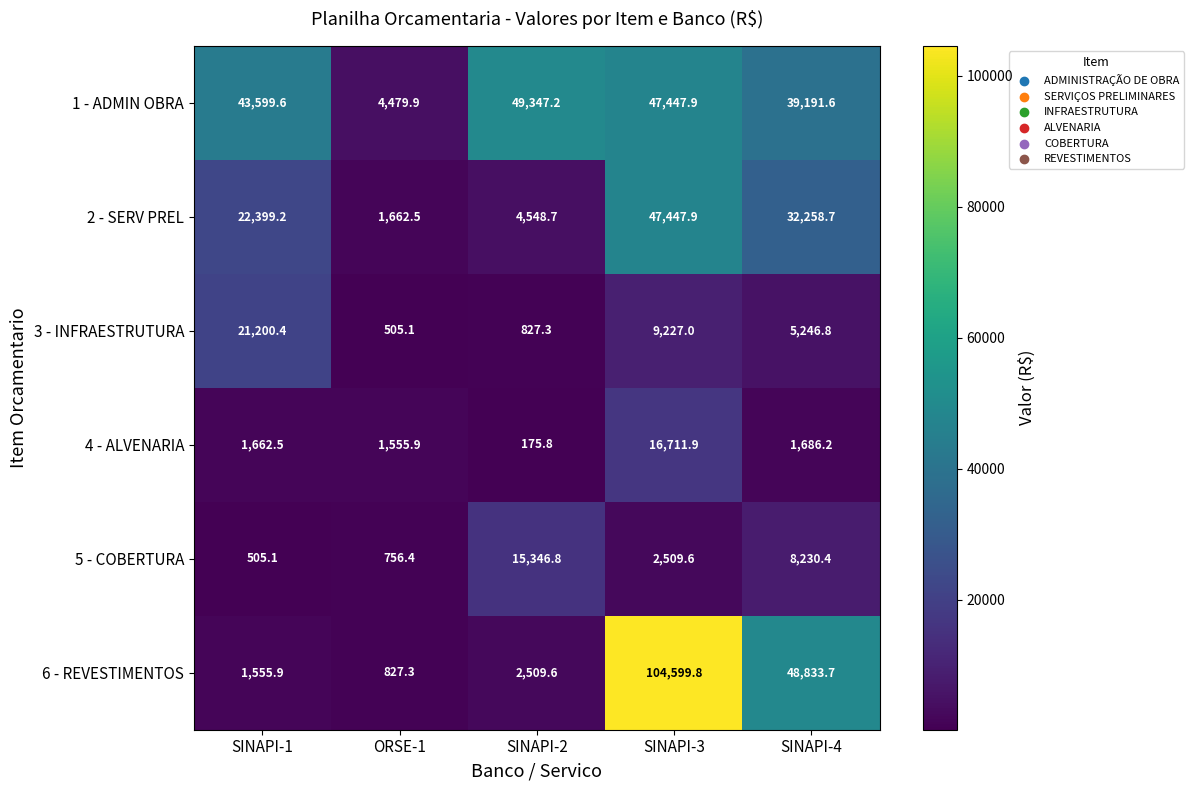

Reading left to right, what are all the values shown in this chart?

1 - ADMIN OBRA: SINAPI-1=43599.6	ORSE-1=4479.9	SINAPI-2=49347.2	SINAPI-3=47447.9	SINAPI-4=39191.6
2 - SERV PREL: SINAPI-1=22399.2	ORSE-1=1662.5	SINAPI-2=4548.7	SINAPI-3=47447.9	SINAPI-4=32258.7
3 - INFRAESTRUTURA: SINAPI-1=21200.4	ORSE-1=505.1	SINAPI-2=827.3	SINAPI-3=9227.0	SINAPI-4=5246.8
4 - ALVENARIA: SINAPI-1=1662.5	ORSE-1=1555.9	SINAPI-2=175.8	SINAPI-3=16711.9	SINAPI-4=1686.2
5 - COBERTURA: SINAPI-1=505.1	ORSE-1=756.4	SINAPI-2=15346.8	SINAPI-3=2509.6	SINAPI-4=8230.4
6 - REVESTIMENTOS: SINAPI-1=1555.9	ORSE-1=827.3	SINAPI-2=2509.6	SINAPI-3=104599.8	SINAPI-4=48833.7